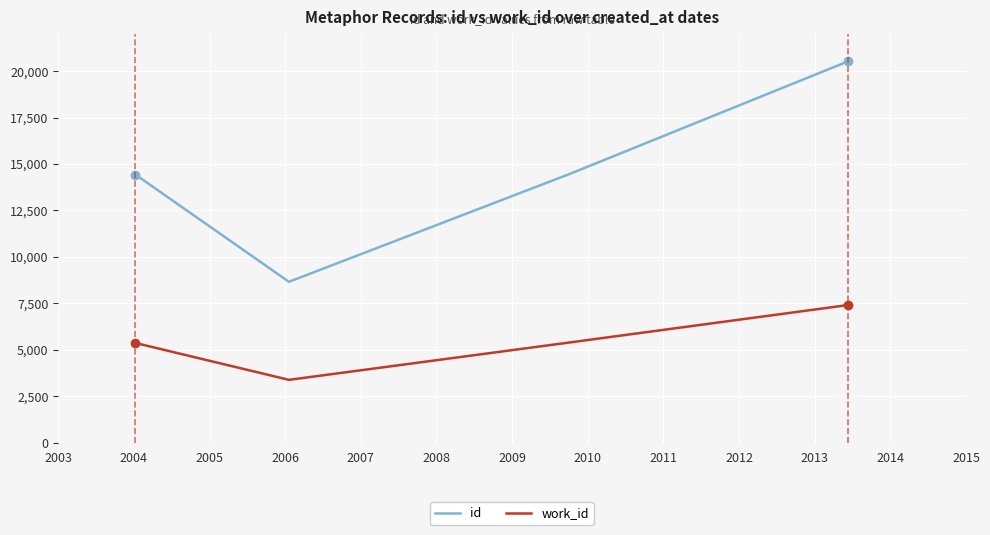

Rank the series by their maximum value, from lowest to highest.

work_id, id